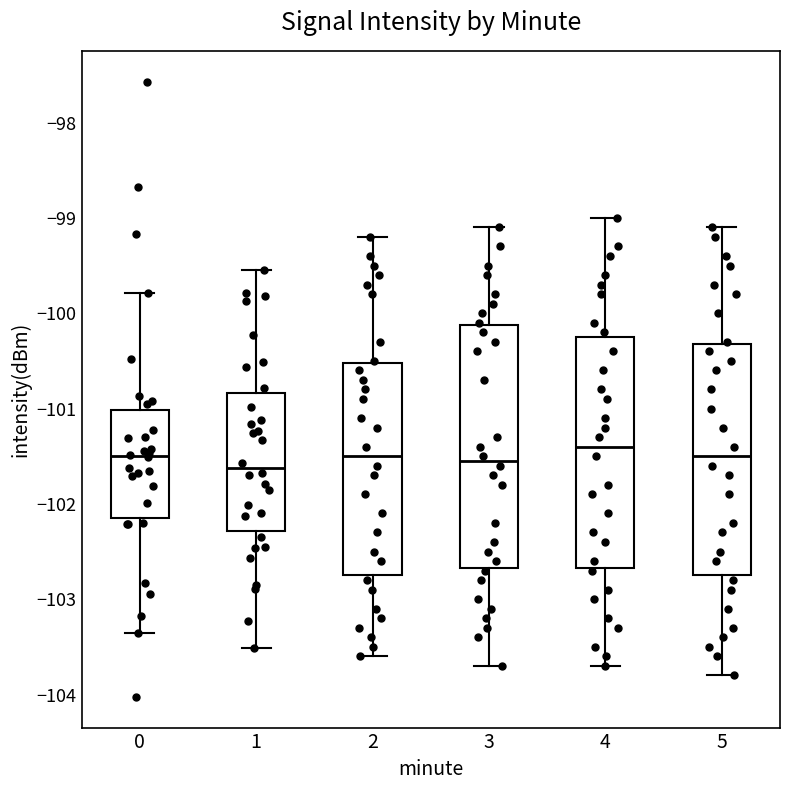

Comparing the boxes themselves (not the whiskers), which one is the tallest?

3